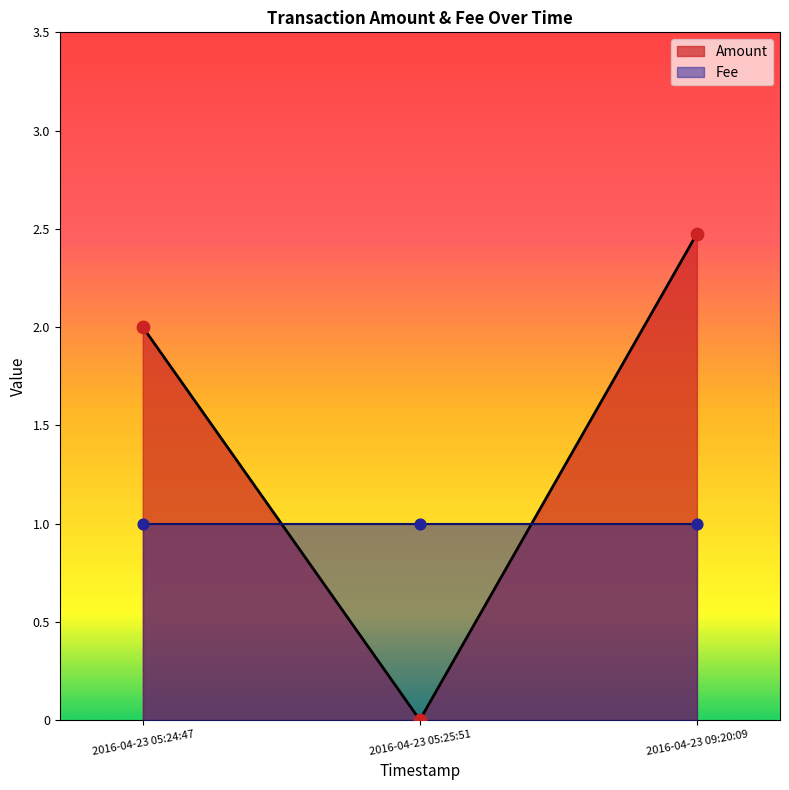

At which category is the sum across all series the highest?

2016-04-23 09:20:09